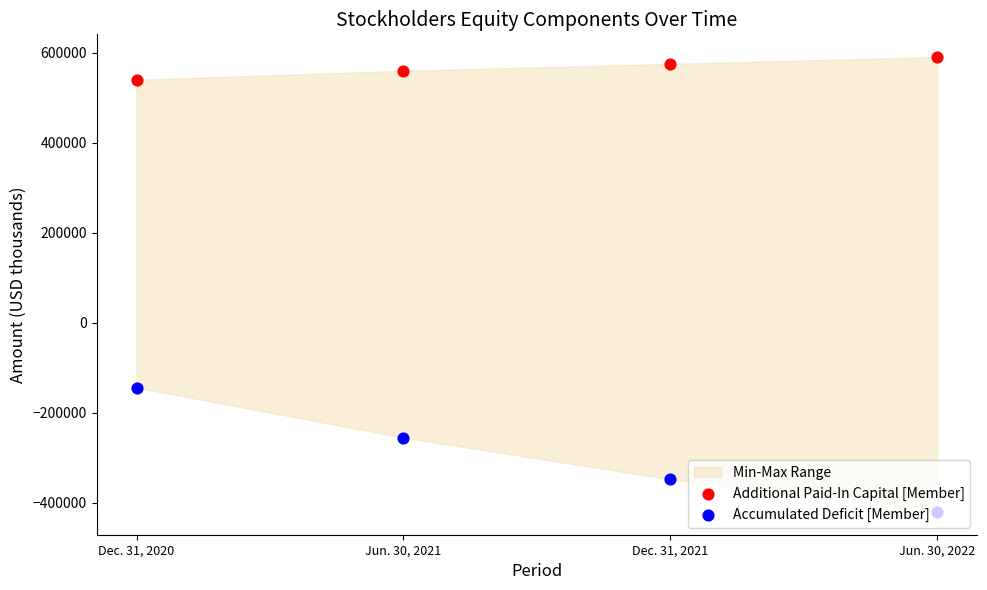

Which series reaches the maximum Y coordinate?

Additional Paid-In Capital [Member]